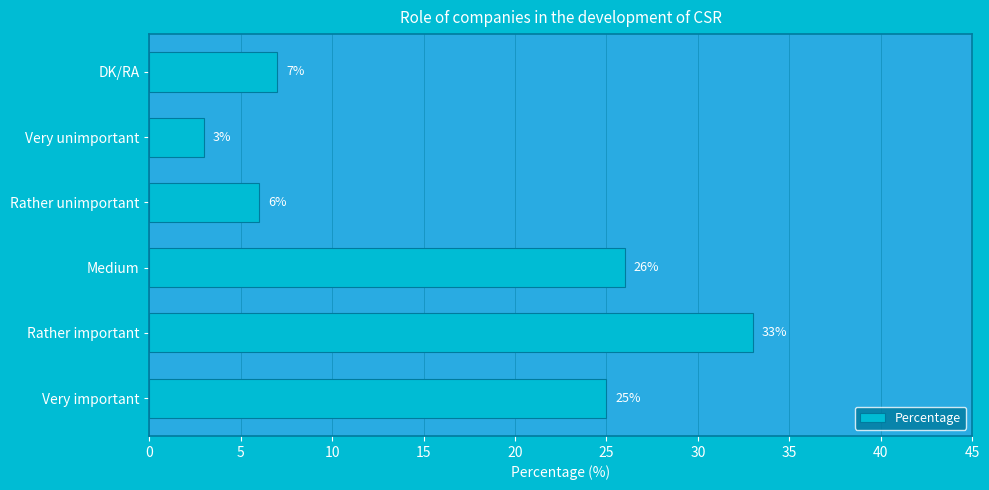

Between Very important and Medium, which is larger?

Medium